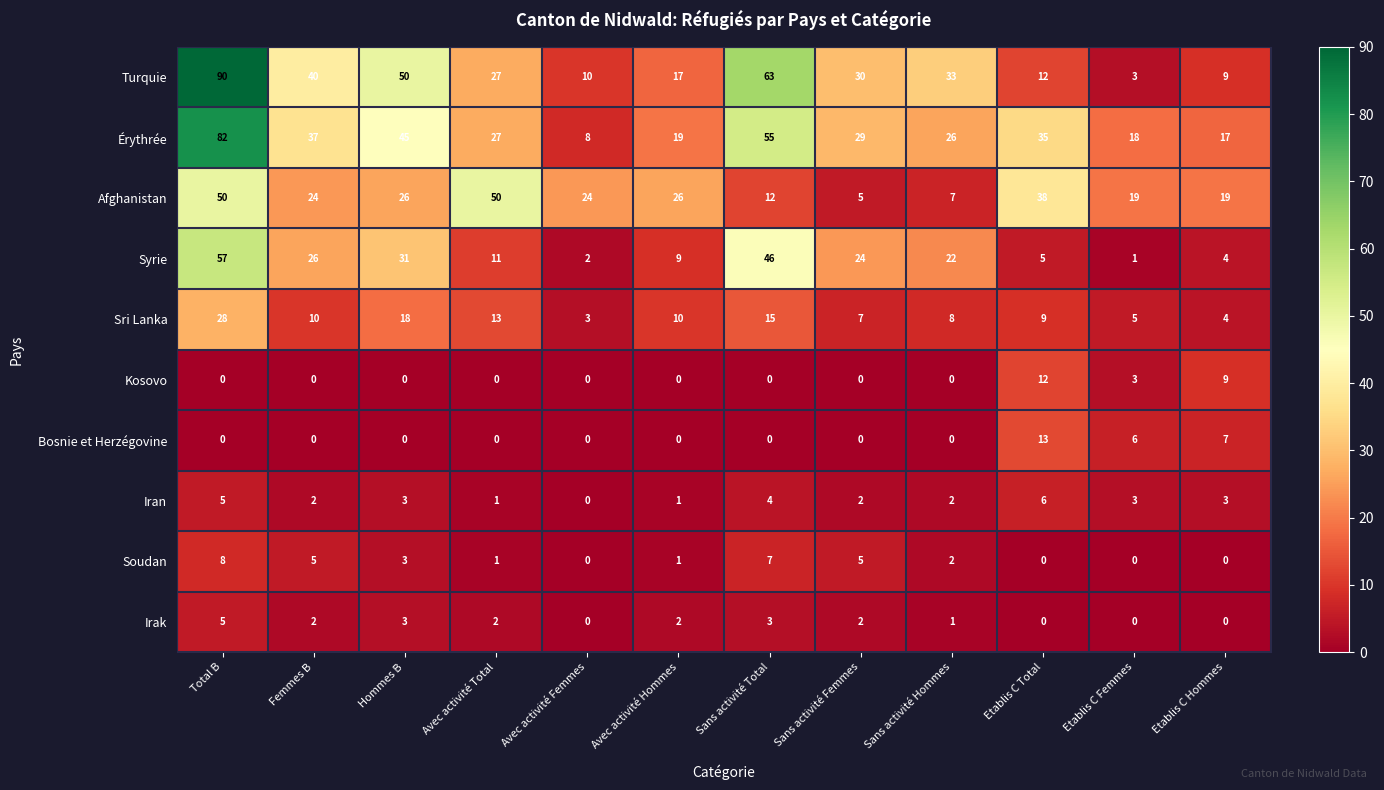

Rank the categories by Syrie value from lowest to highest.

Etablis C Femmes, Avec activité Femmes, Etablis C Hommes, Etablis C Total, Avec activité Hommes, Avec activité Total, Sans activité Hommes, Sans activité Femmes, Femmes B, Hommes B, Sans activité Total, Total B